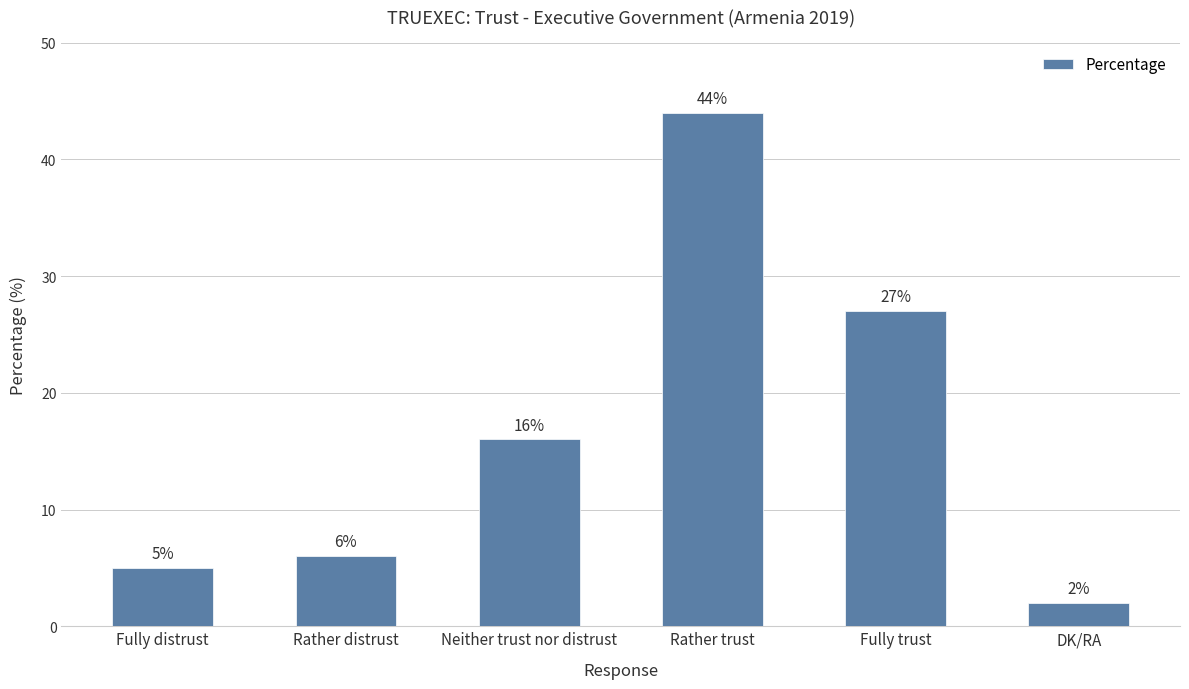

Which label corresponds to the largest value in the chart?

Rather trust